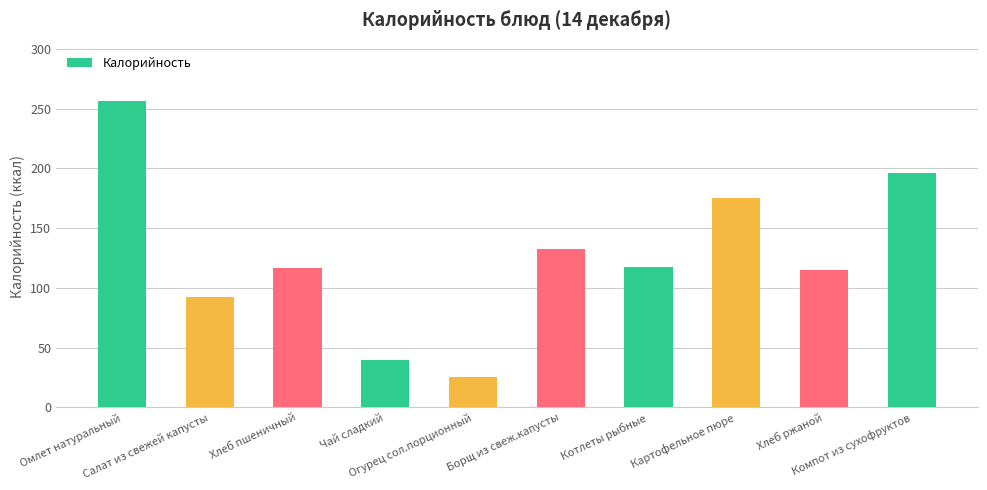

Approximately how many times larger is the value at Борщ из свеж.капусты compared to Компот из сухофруктов?

0.7